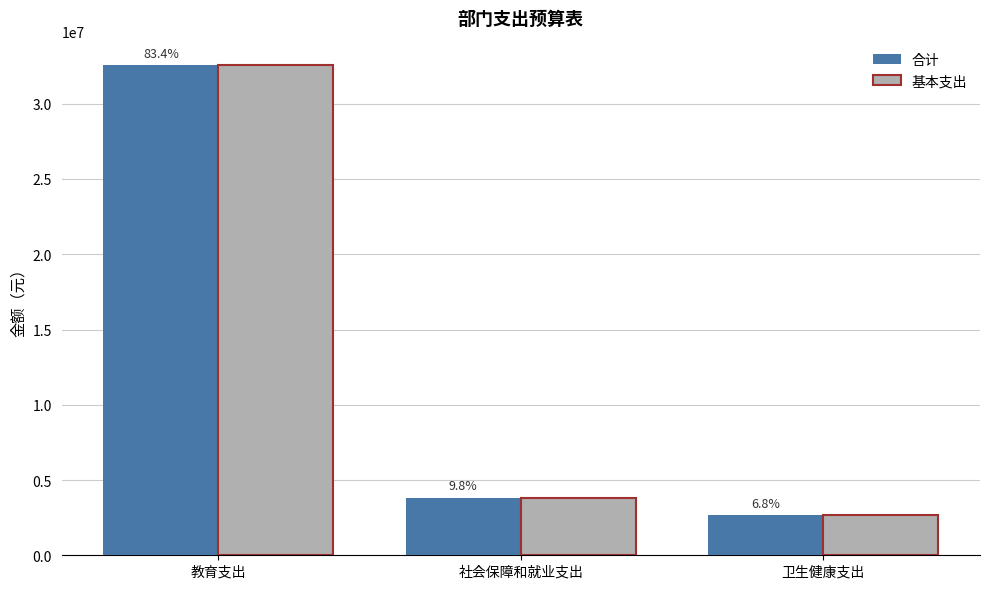

Reading left to right, transcribe all the data shown in this chart.

合计: 教育支出=32562302.2	社会保障和就业支出=3819853.1	卫生健康支出=2650023.1
基本支出: 教育支出=32562302.2	社会保障和就业支出=3819853.1	卫生健康支出=2650023.1